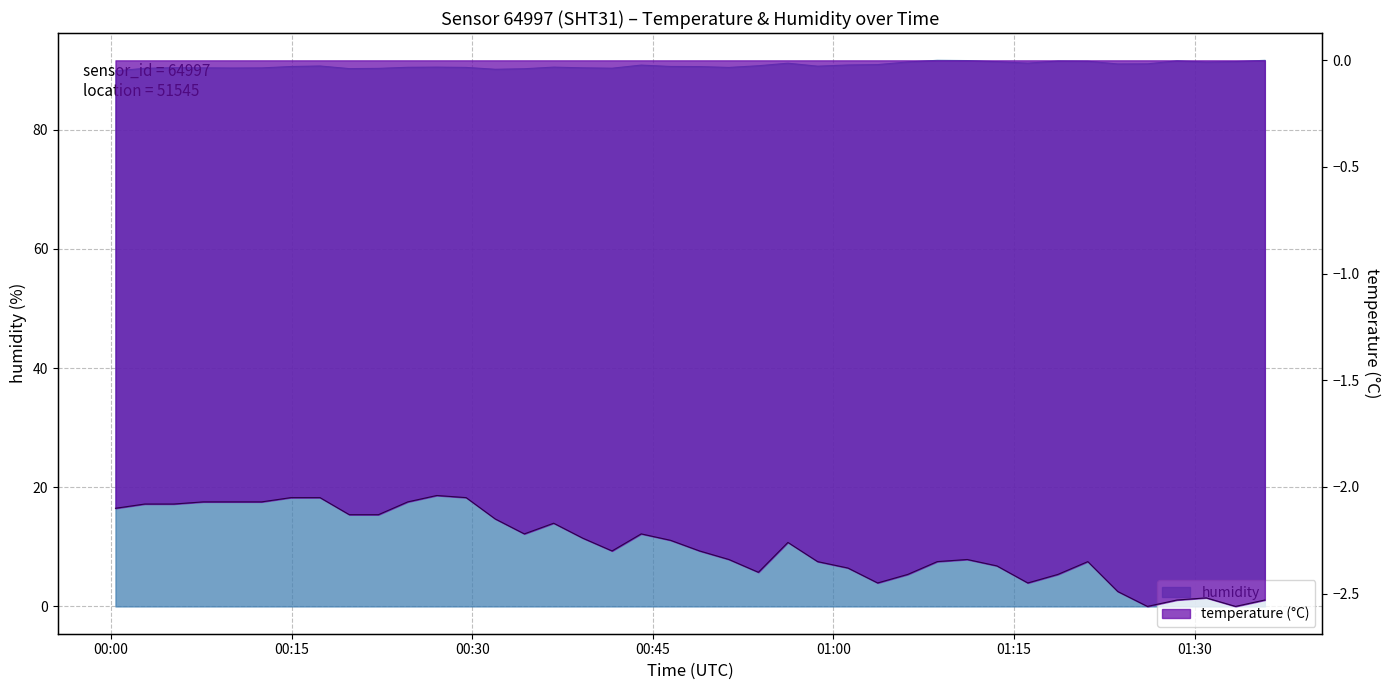

Which series has the largest total across all categories?

humidity